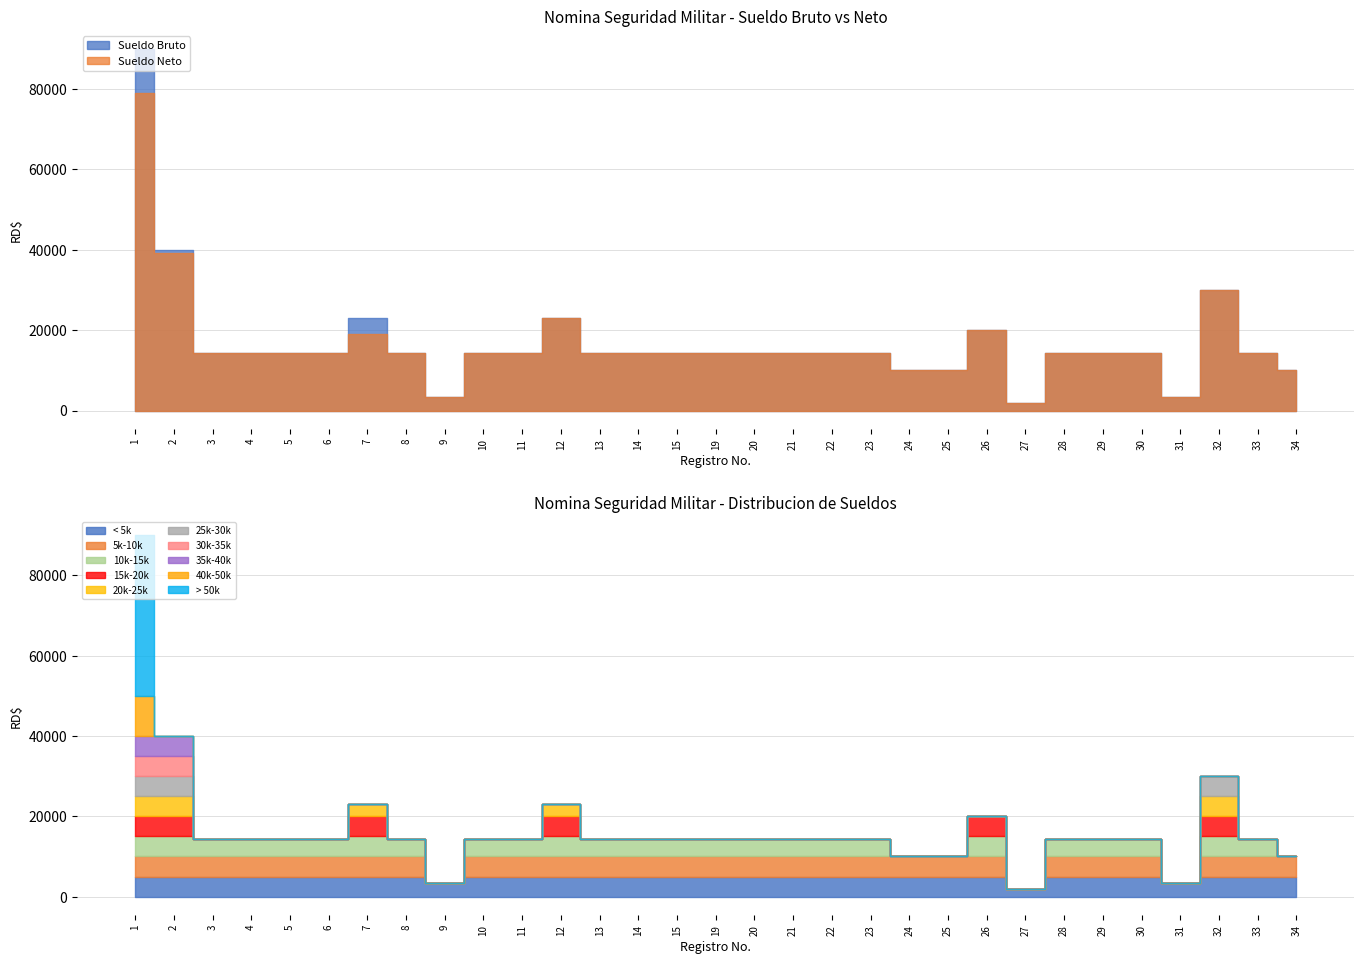

How many lines are shown in the chart?

2